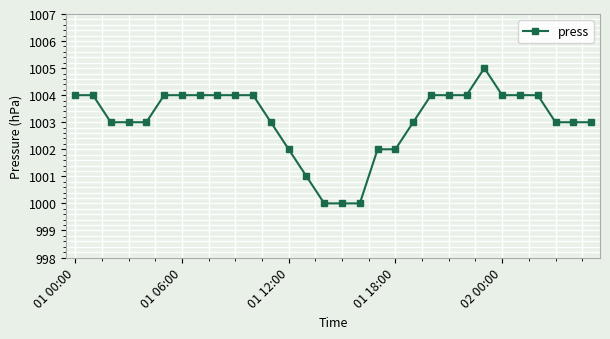

What is the smallest value displayed?

1000